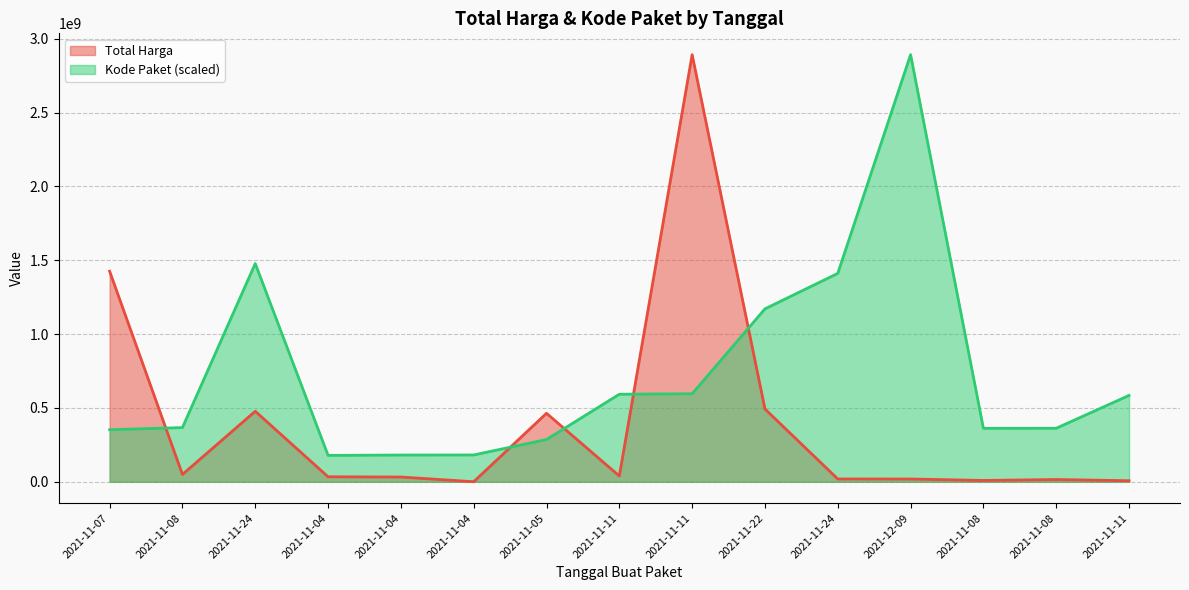

What is the maximum value for Kode Paket?

2892122000.0